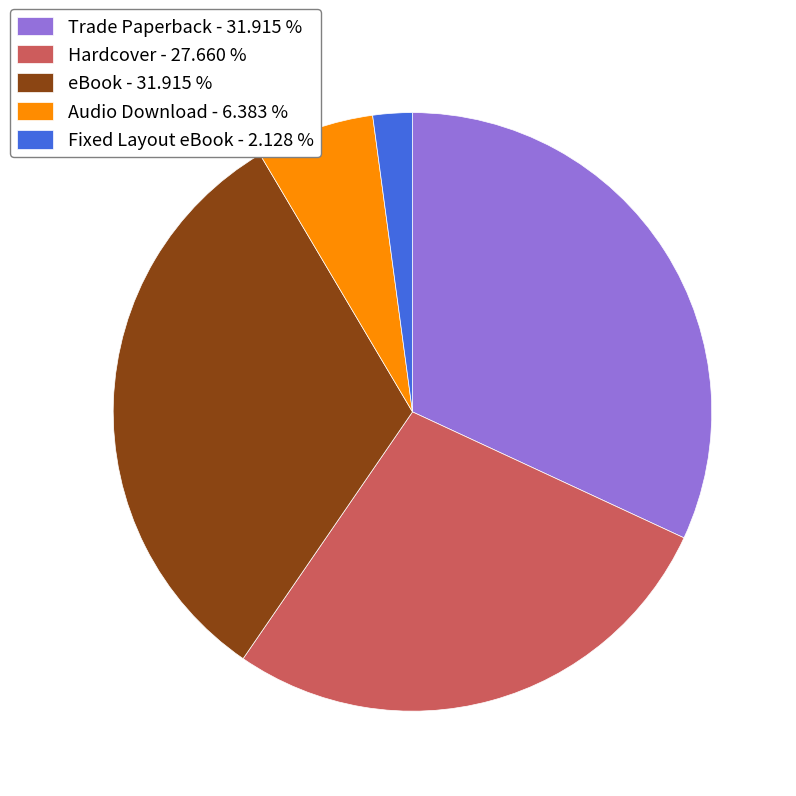

Is there any slice that represents more than half of the pie?

No